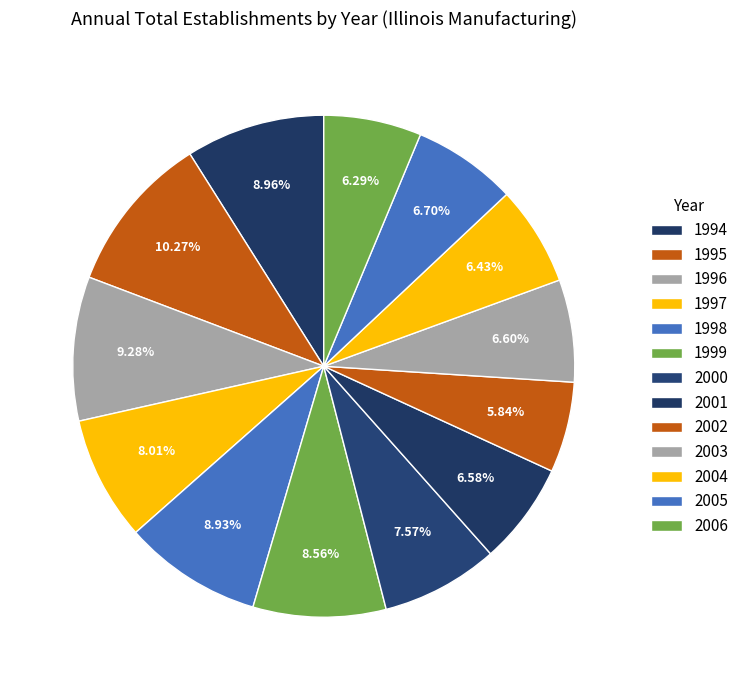

How many slices are in this pie chart?

13